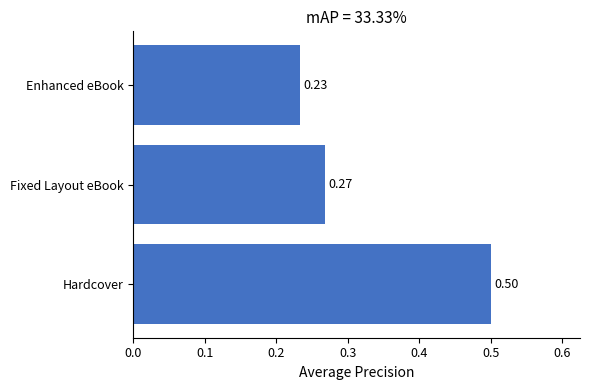

What is the sum of the values at Fixed Layout eBook and Hardcover?

0.8